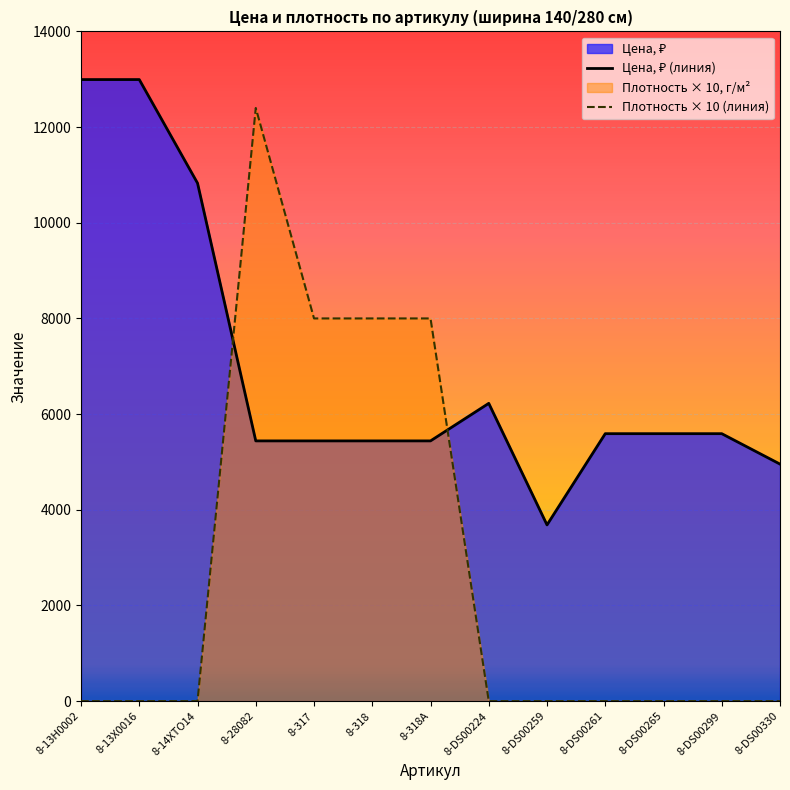

At which category is the sum across all series the highest?

8-28082